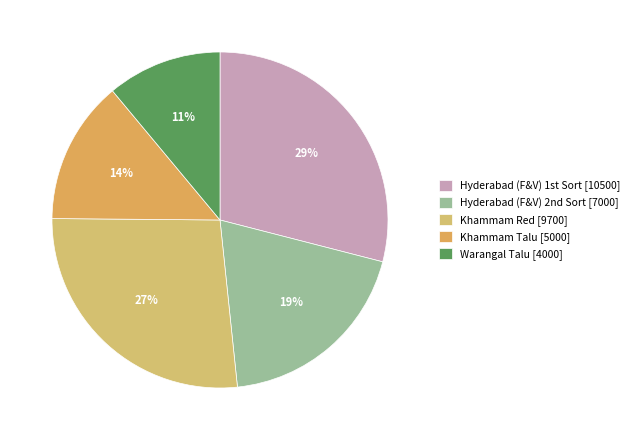

Is there any slice that represents more than half of the pie?

No